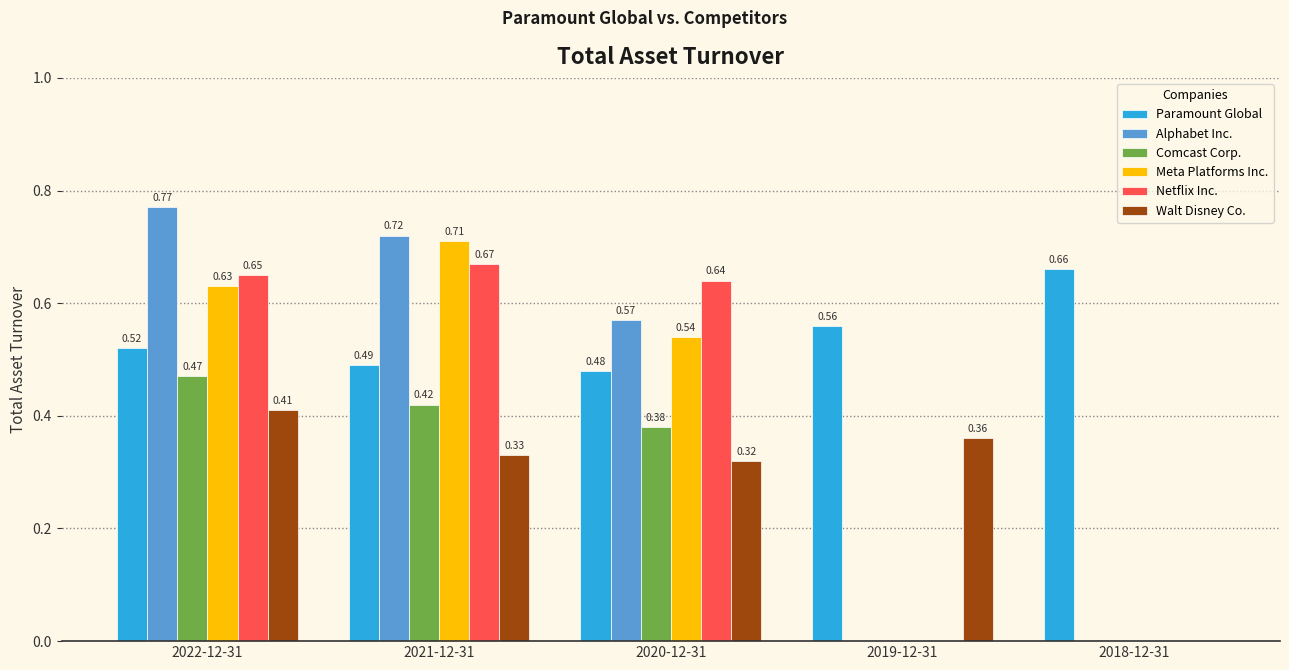

What are all the series names shown in the legend?

Paramount Global, Alphabet Inc., Comcast Corp., Meta Platforms Inc., Netflix Inc., Walt Disney Co.